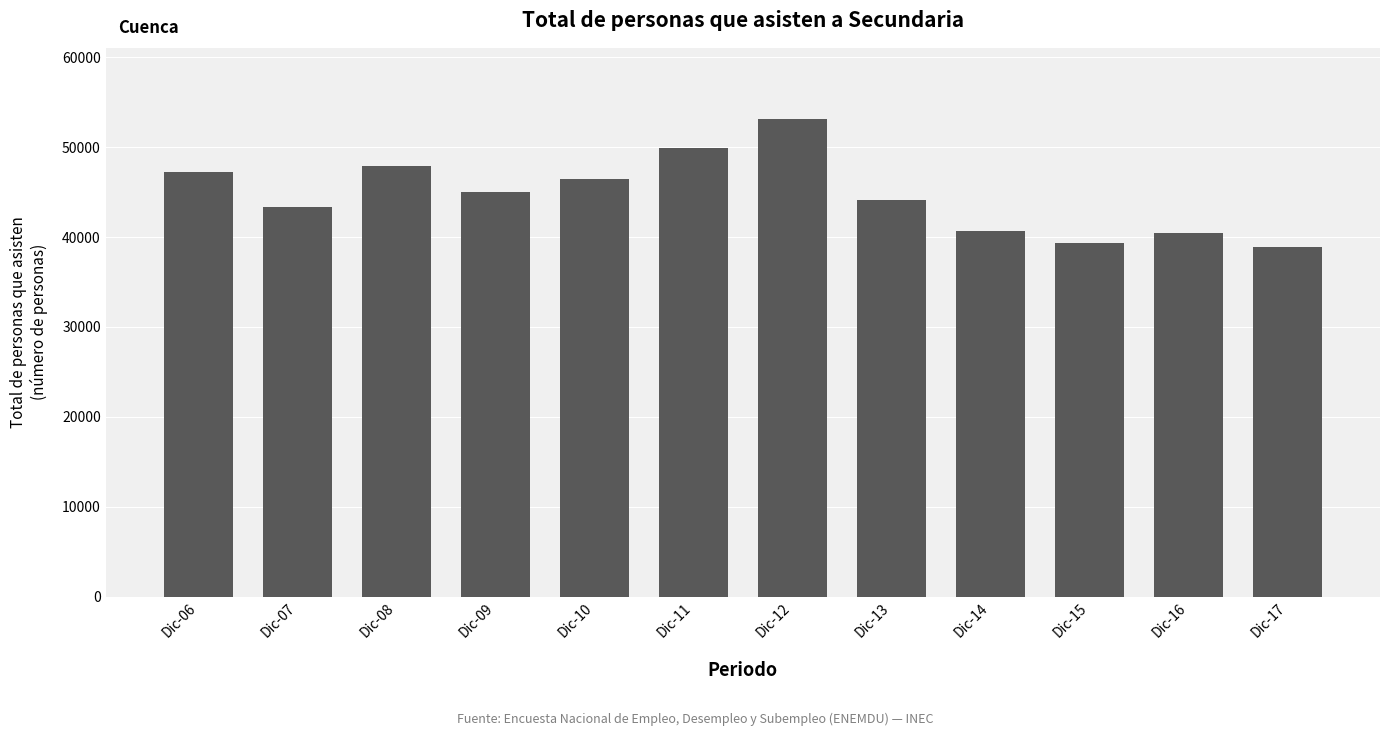

Are the bars horizontal?

No